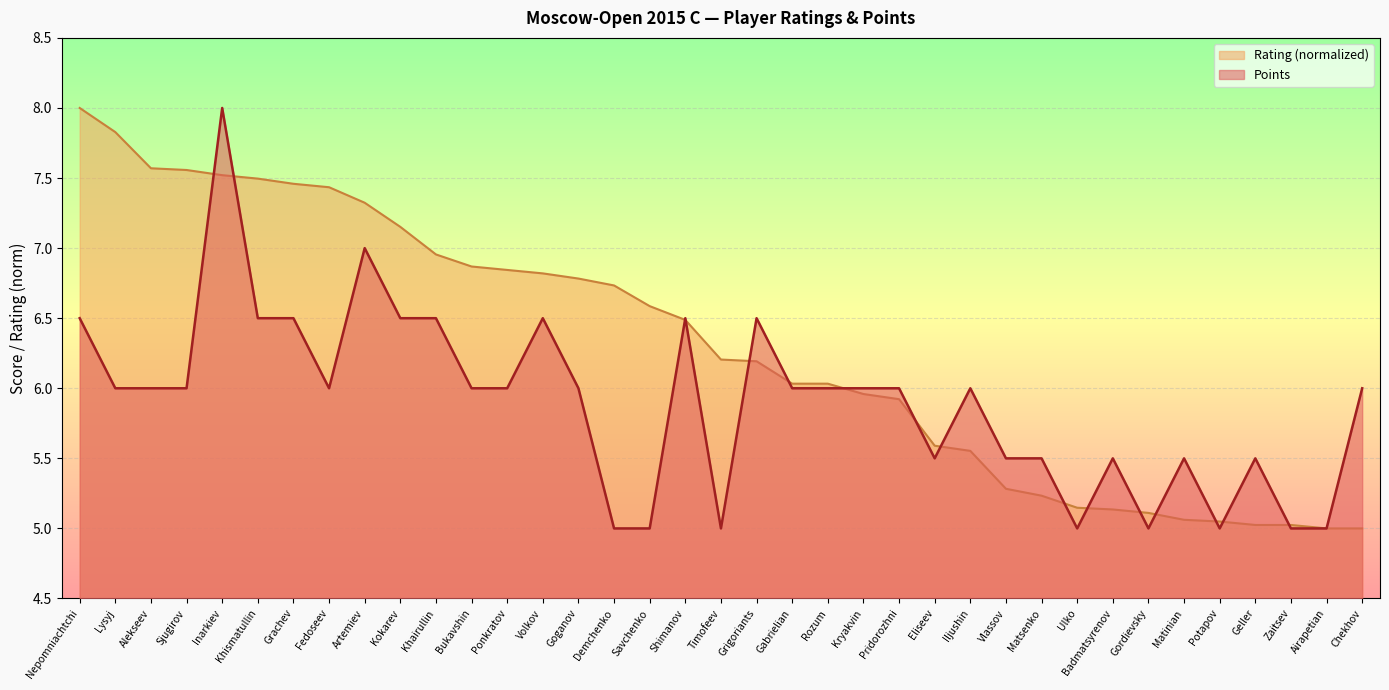

At which label is Points closest to 6?

Lysyj